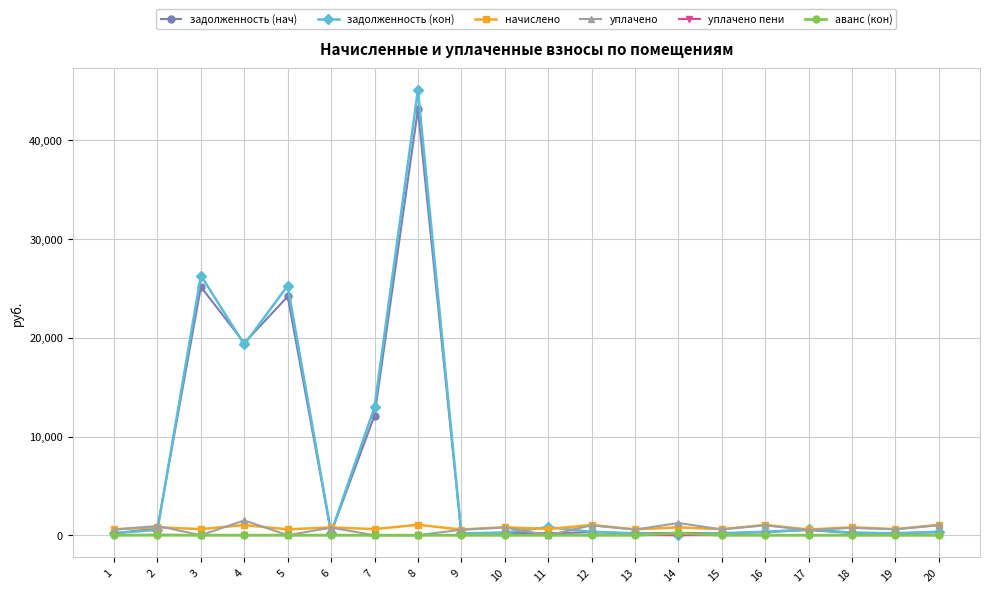

Is the value of задолженность (кон) at 5 greater than the value of задолженность (нач) at 7?

Yes